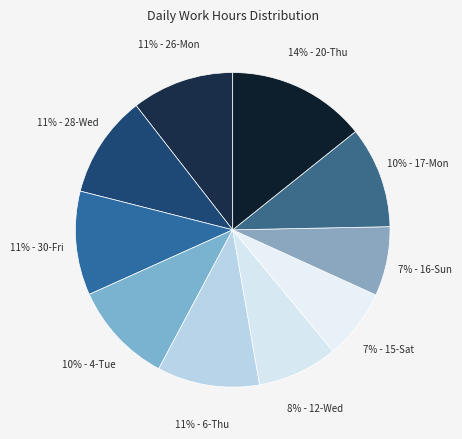

Is there a majority slice in this chart?

No